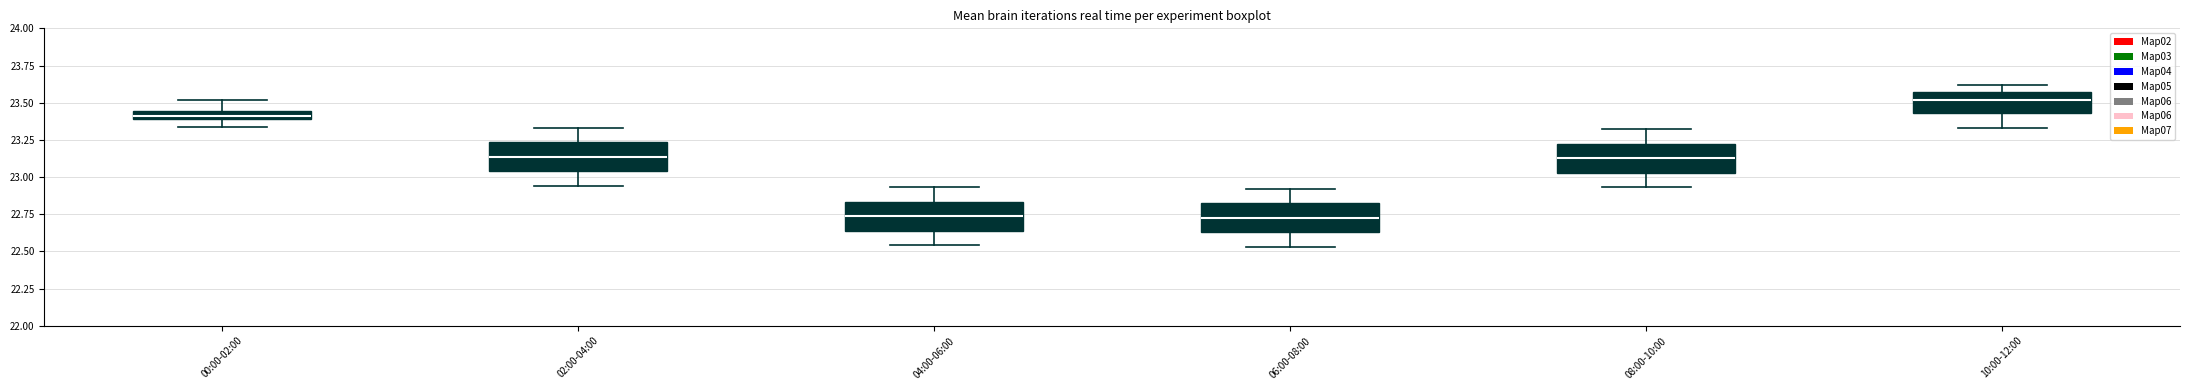

Where does the median line of the box for 04:00-06:00 sit on the y-axis? The values are not printed on the chart, so give them approximately, as read against the axis.

22.75